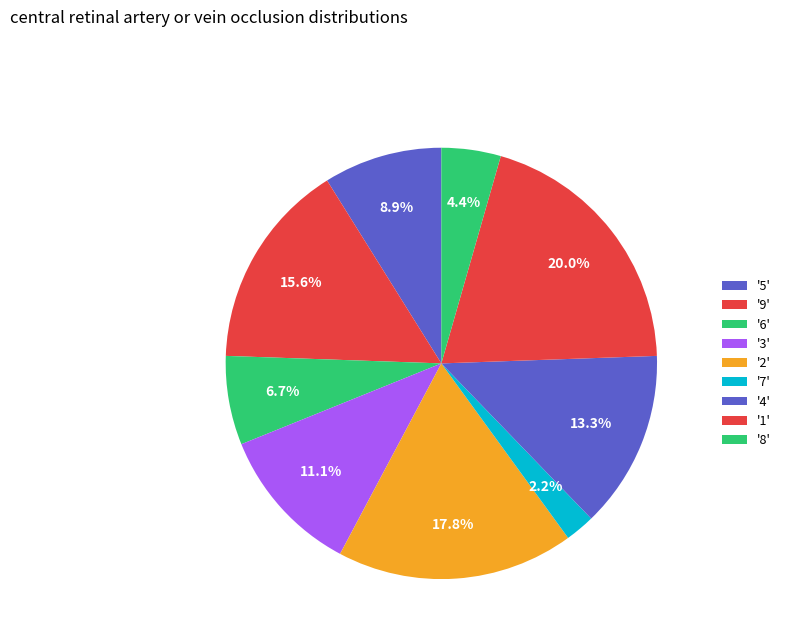

Count the number of slices in the pie.

9